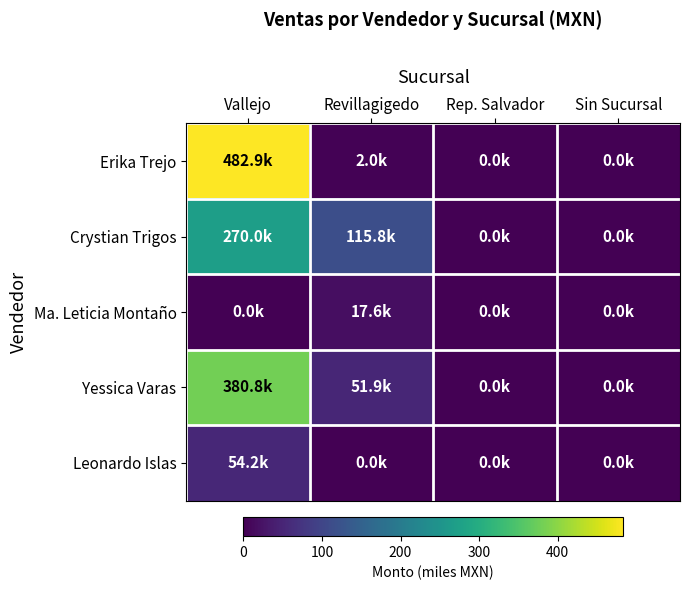

Which series changed the most between Rep. Salvador and Sin Sucursal?

Erika Trejo